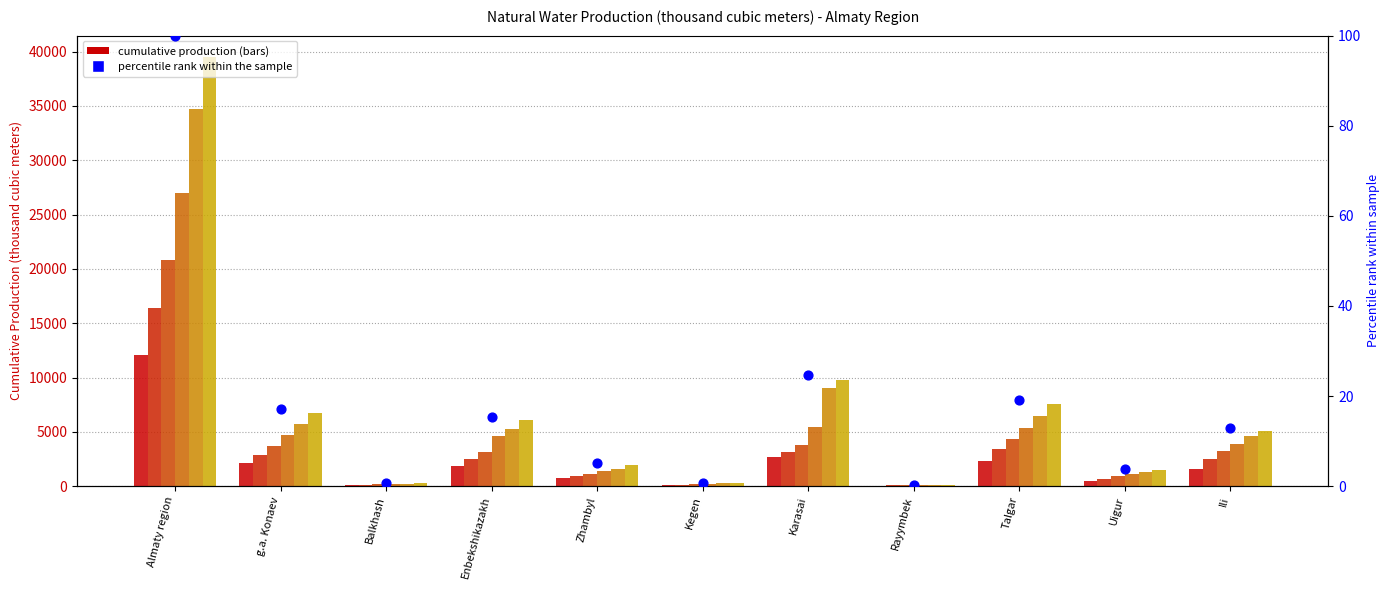

Is the value of January-July at Ili greater than the value of January-June at Enbekshikazakh?

Yes